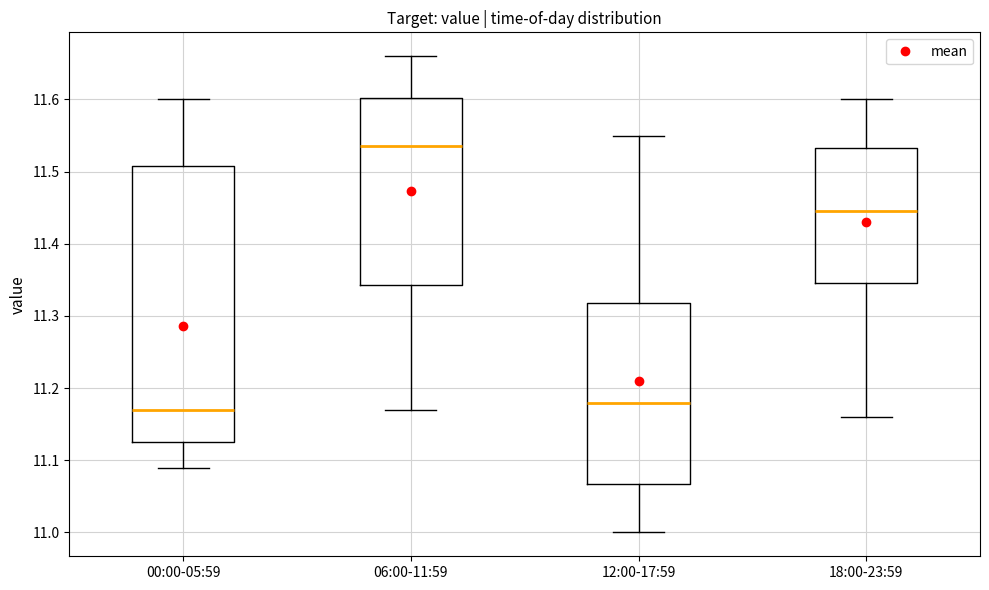

Which box has the highest median line?

06:00-11:59